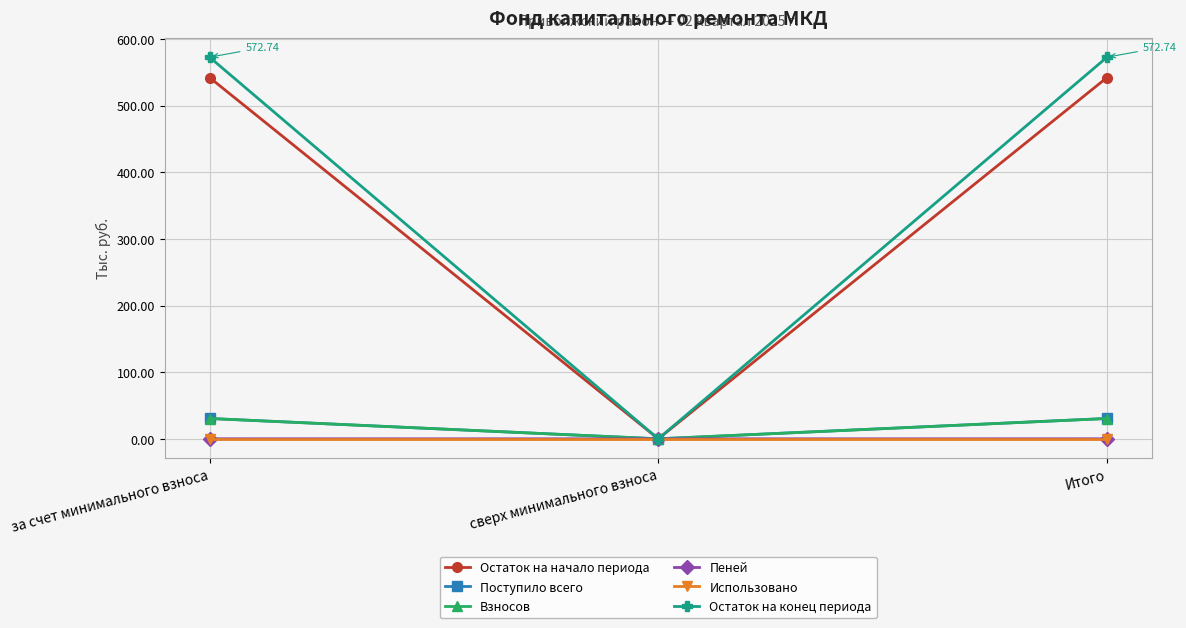

Is the value of Поступило всего at Итого greater than the value of Пеней at за счет минимального взноса?

Yes